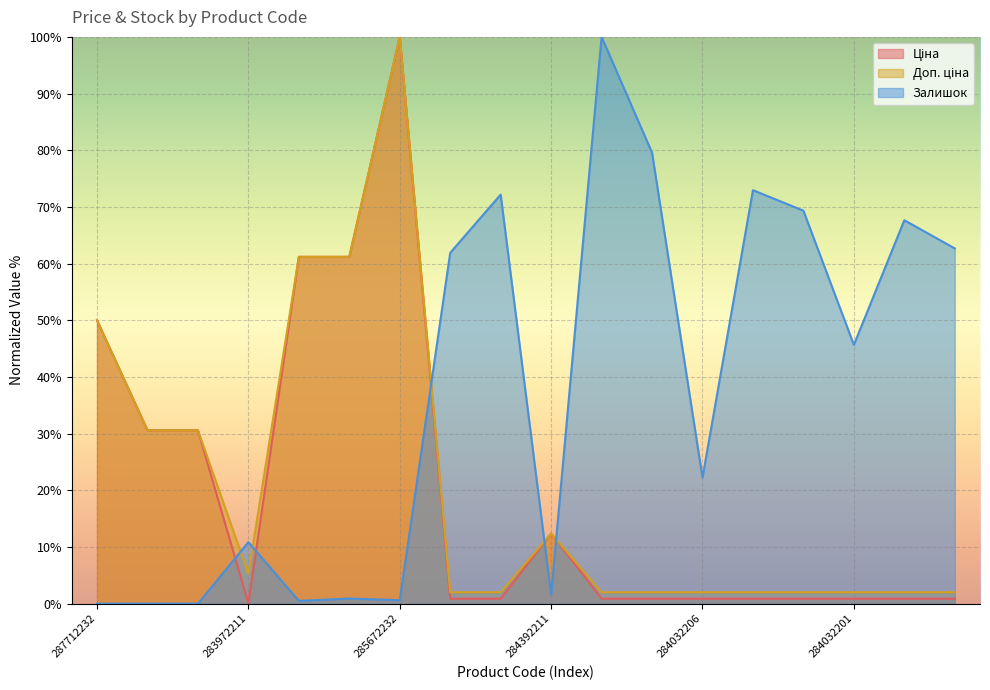

Where is the first local maximum for Доп. ціна?

285672232